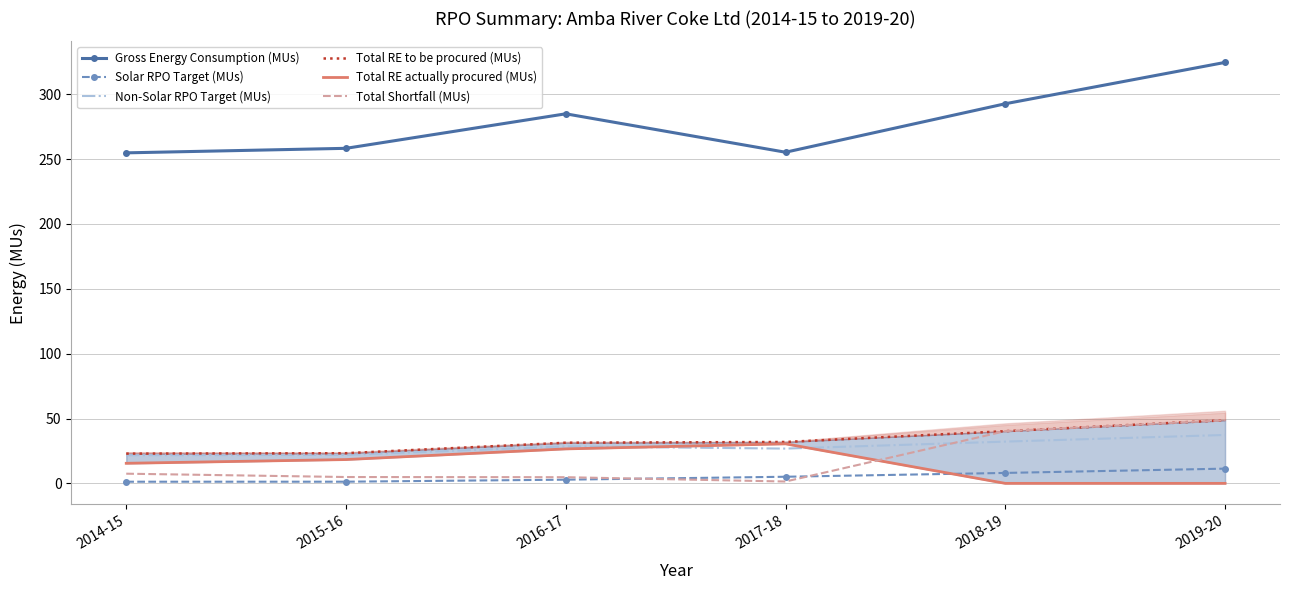

What is the highest value of the Total Shortfall (MUs) series?

48.7